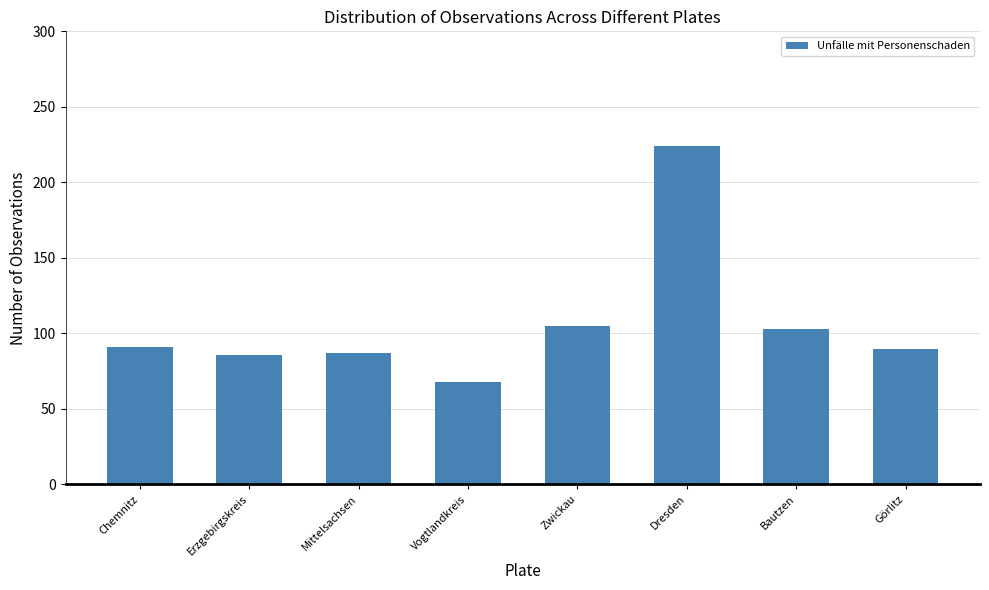

What is the value of the 3rd bar from the left?

87